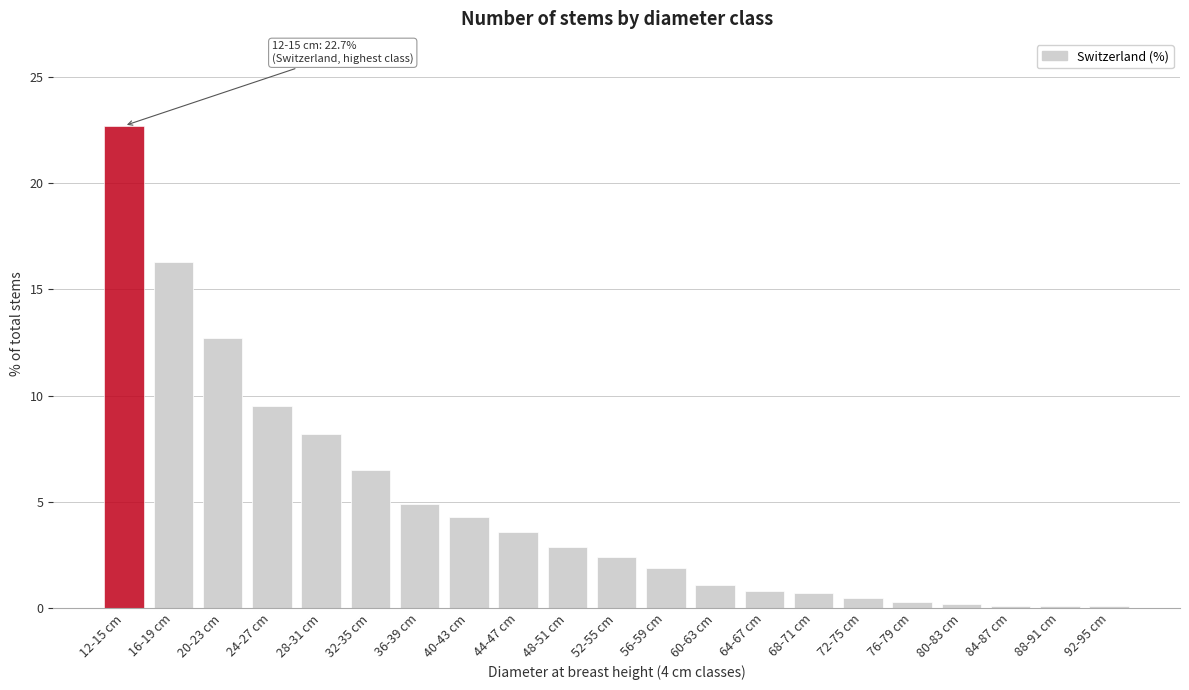

What position from the left is 16-19 cm?

2